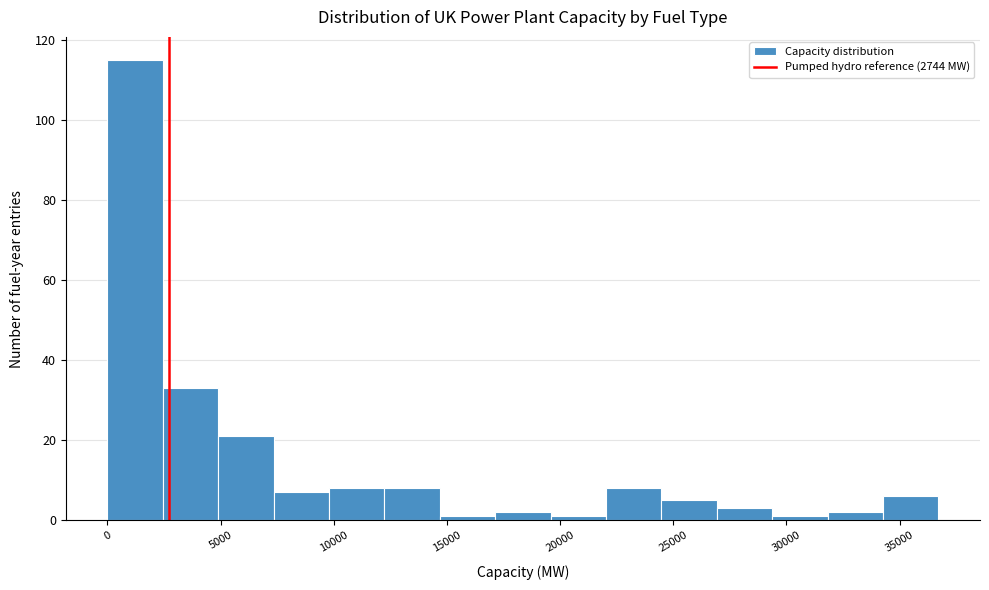

Over which range of the x-axis is the bar tallest?

0 to 2500